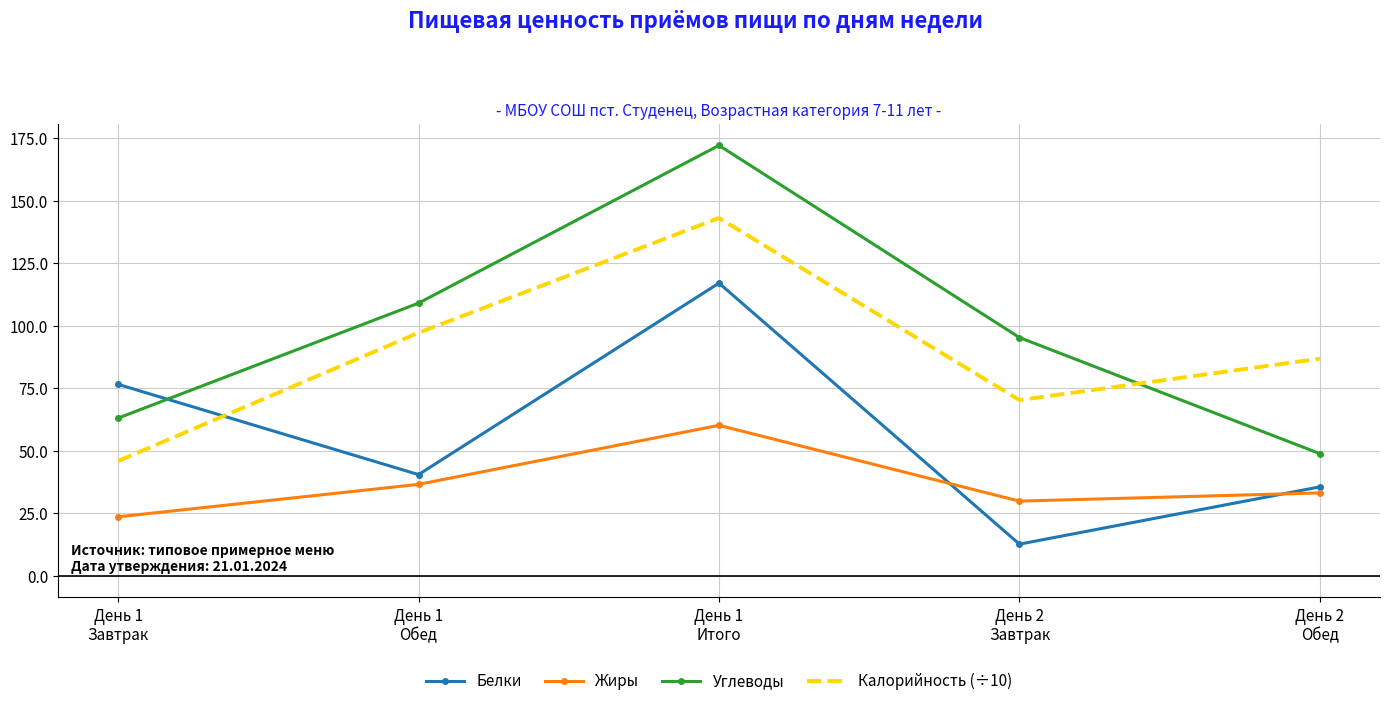

What are all the series names shown in the legend?

Белки, Жиры, Углеводы, Калорийность (÷10)